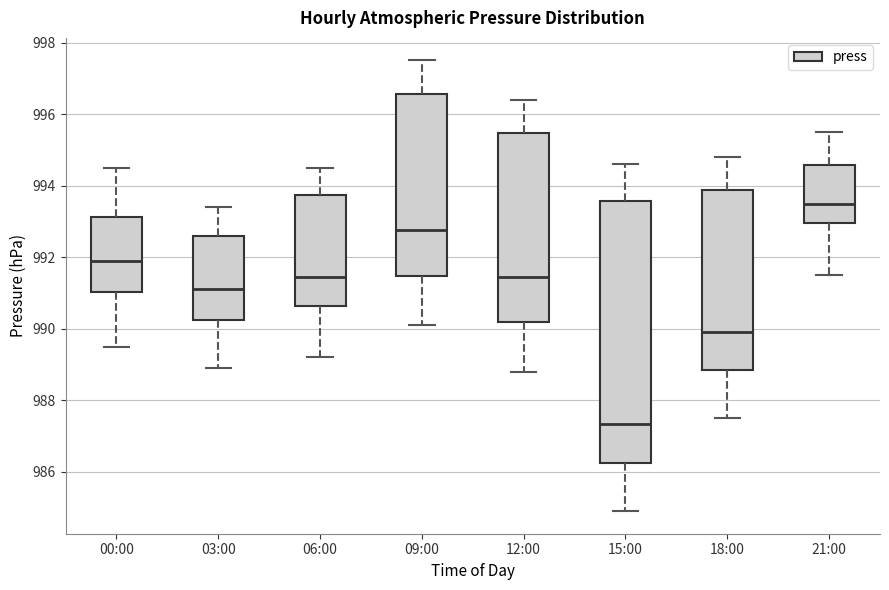

Which box has the highest median line?

21:00